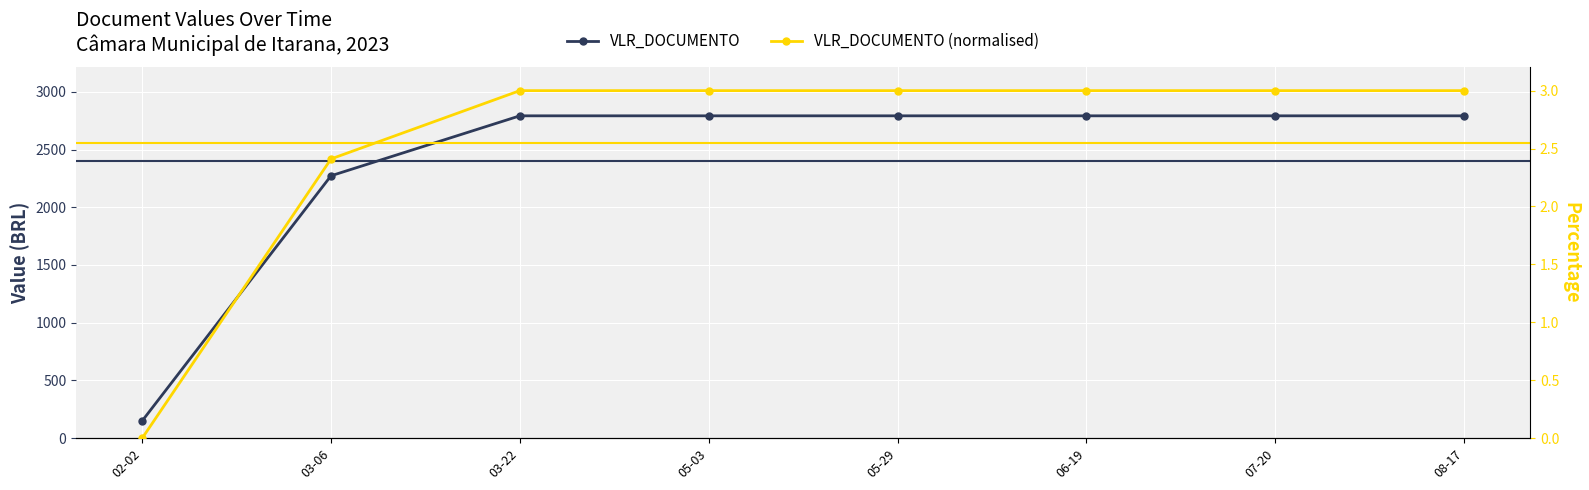

What is the value of the VLR_DOCUMENTO point at the 5th from the left?

2791.7